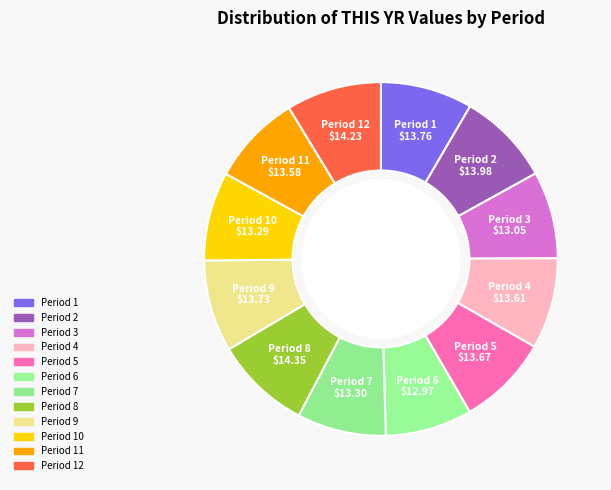

Is it true that Period 2 is 1% of the pie?

False